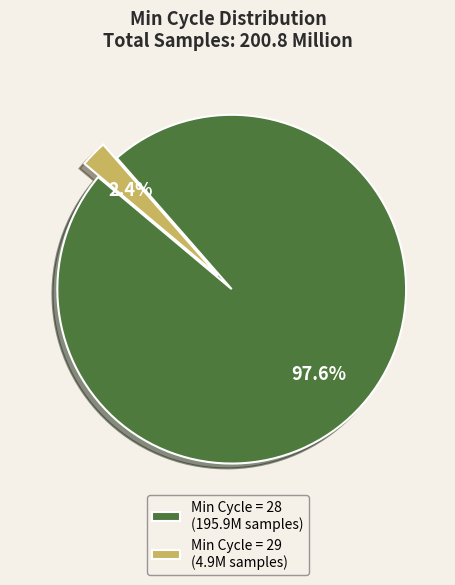

What is the smallest slice in the pie chart?

Min Cycle = 29 (4.9M samples)